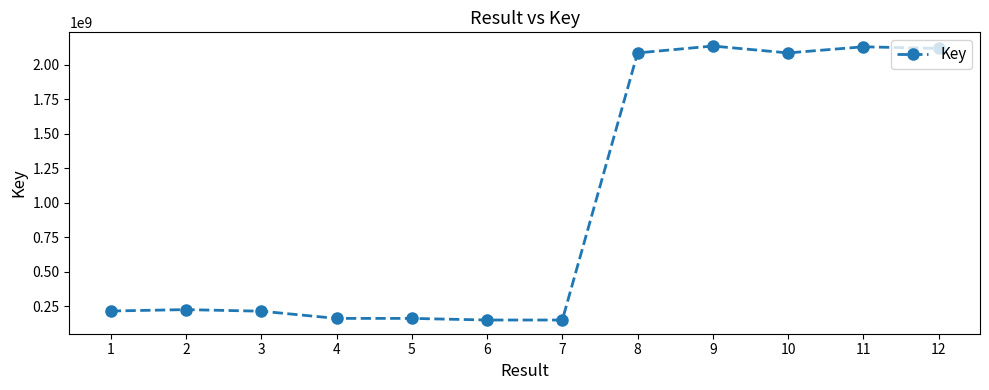

What is the ratio of the value at 7 to the value at 5?

0.9